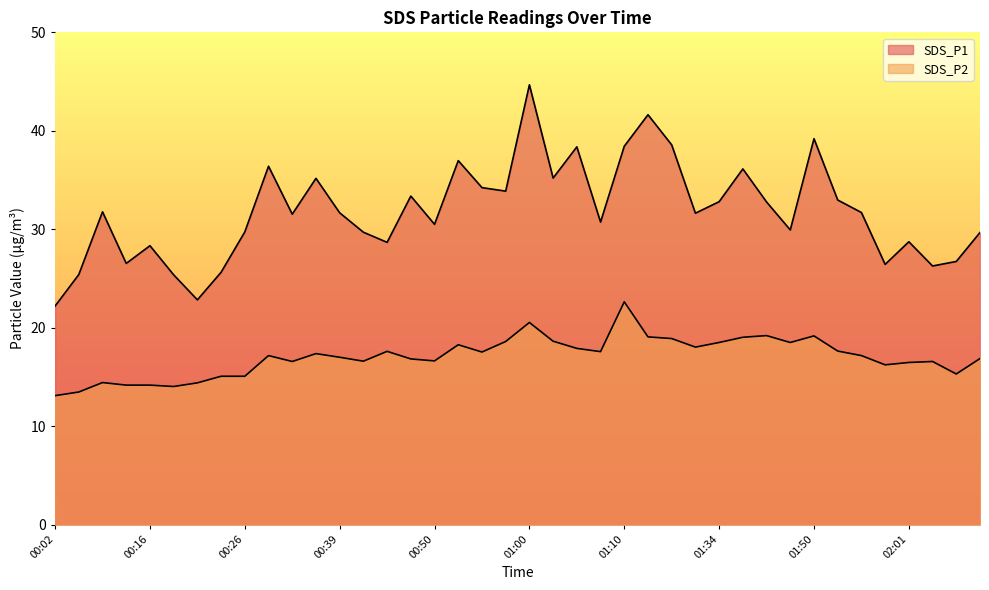

At which category does SDS_P2 reach its first local valley?

00:19